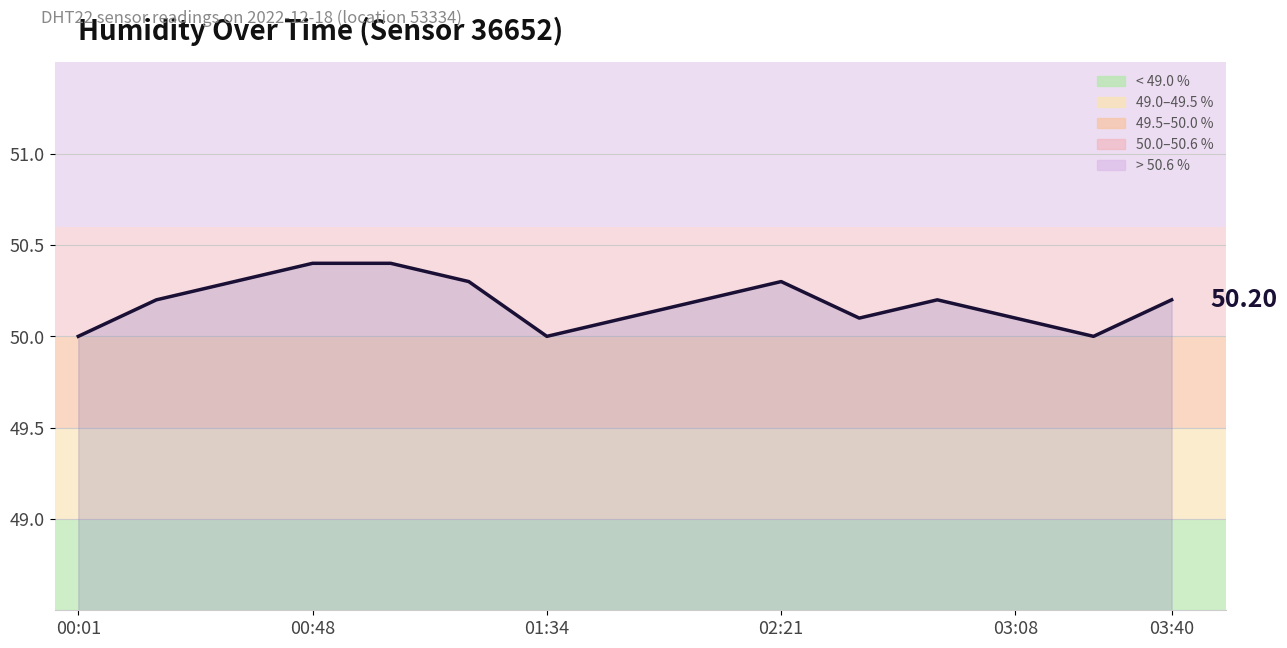

What is the difference between the maximum and minimum values?

0.4